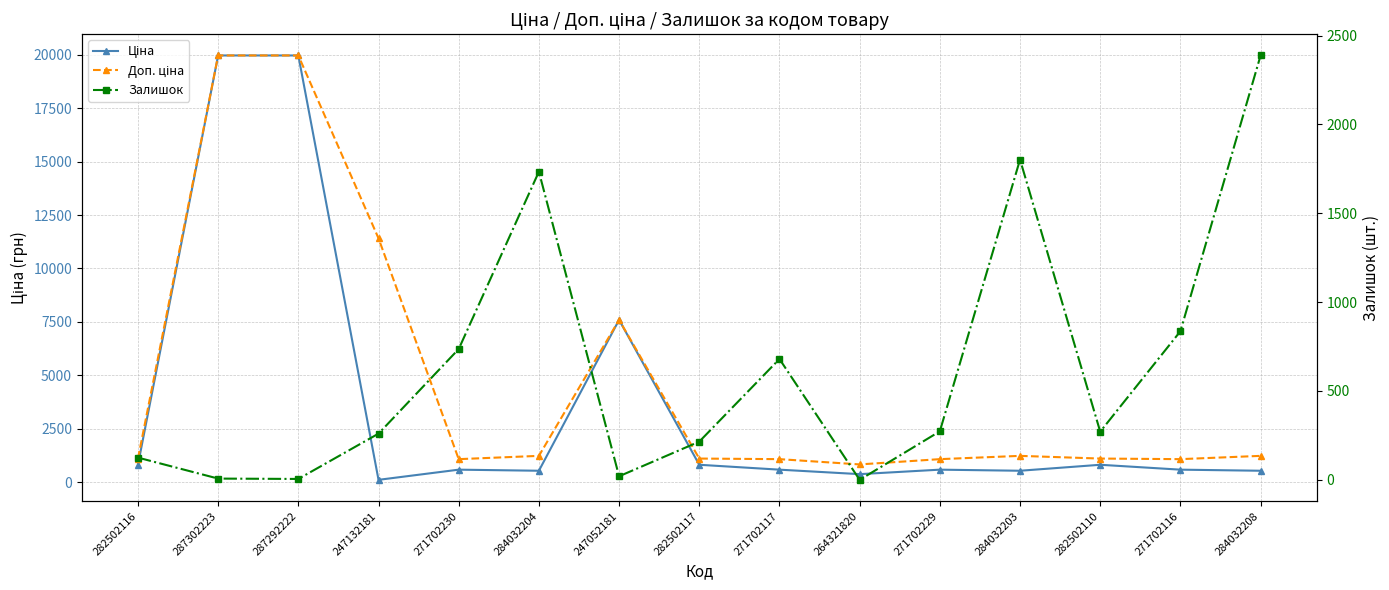

At which label does Ціна reach its minimum?

247132181